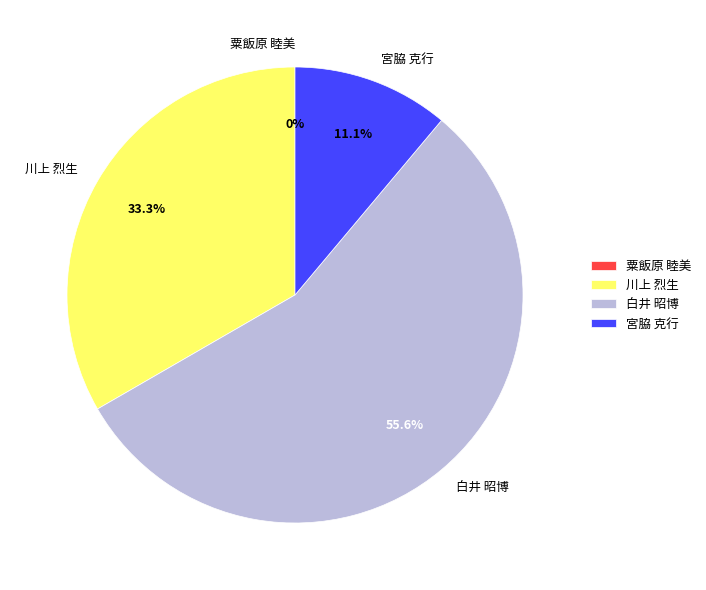

Which category has the biggest portion of the pie?

白井 昭博